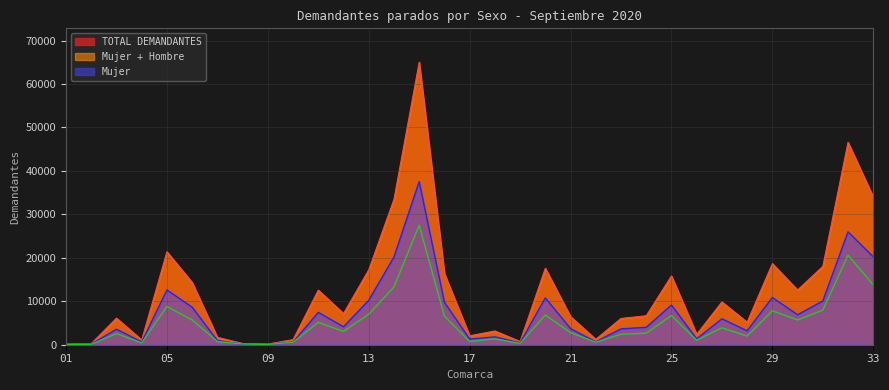

In TOTAL, how many points are higher than both neighbors (excluding endpoints)?

10